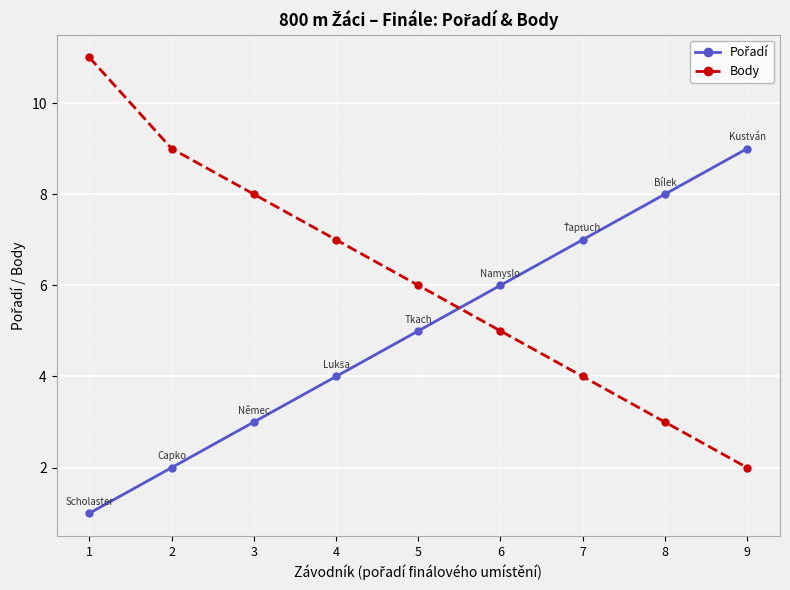

True or false: Body has more than 2 interior local peaks.

False